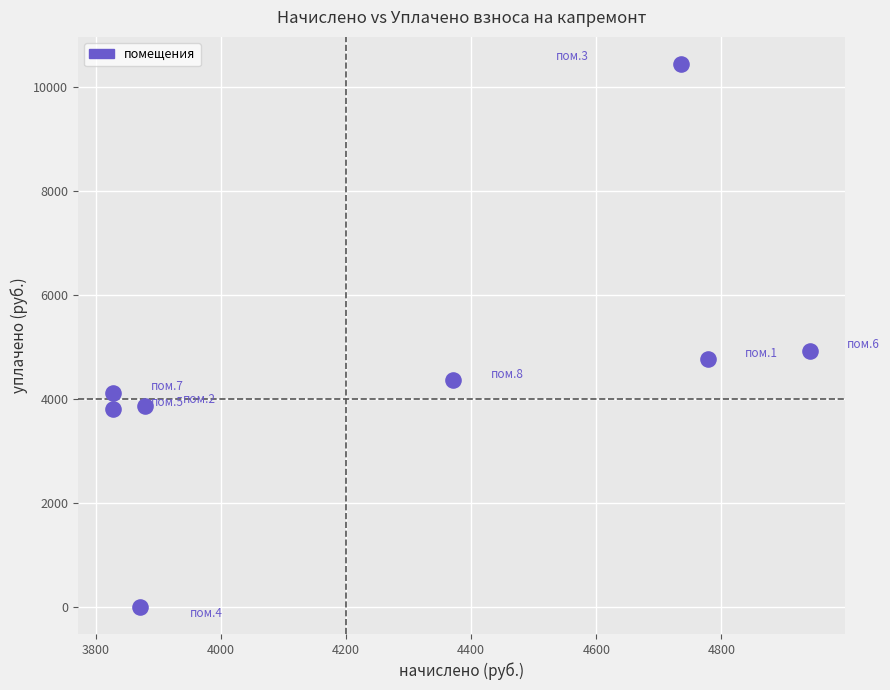

What Y value in the scatter plot is closest to 5219?

4924.1